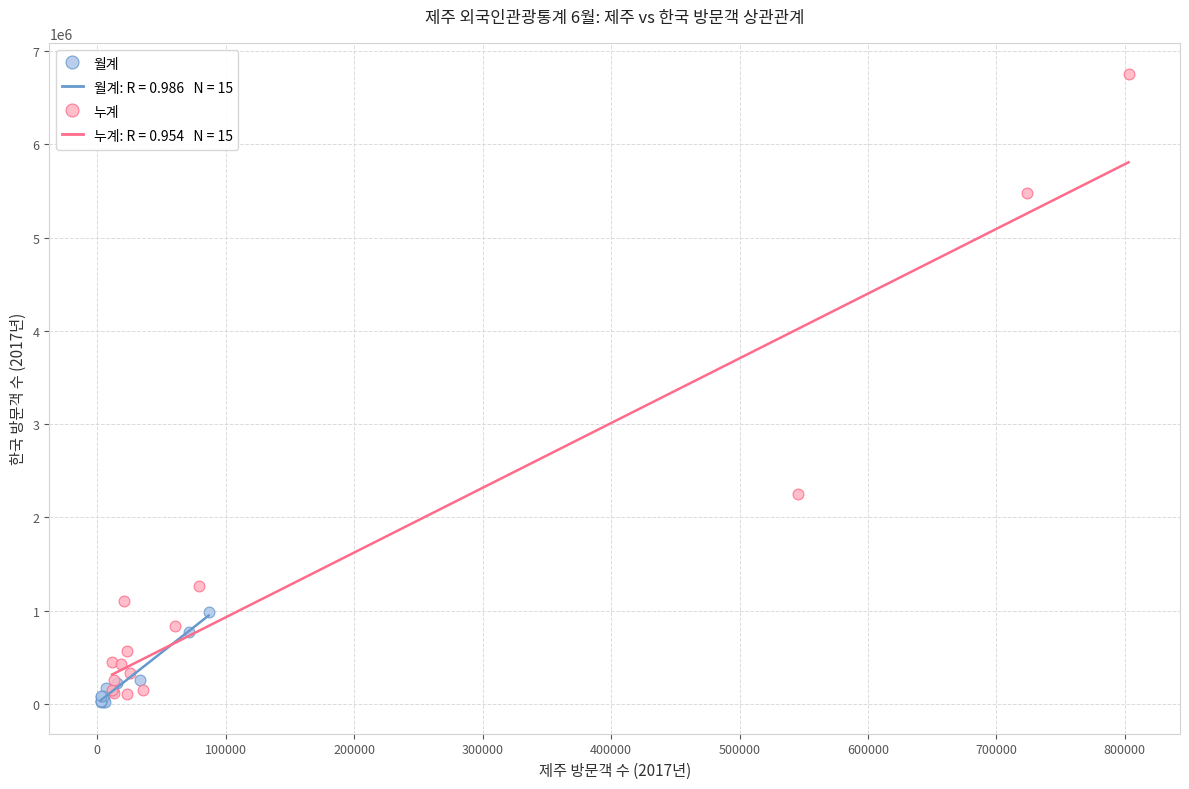

Which series has the widest spread of Y values?

누계